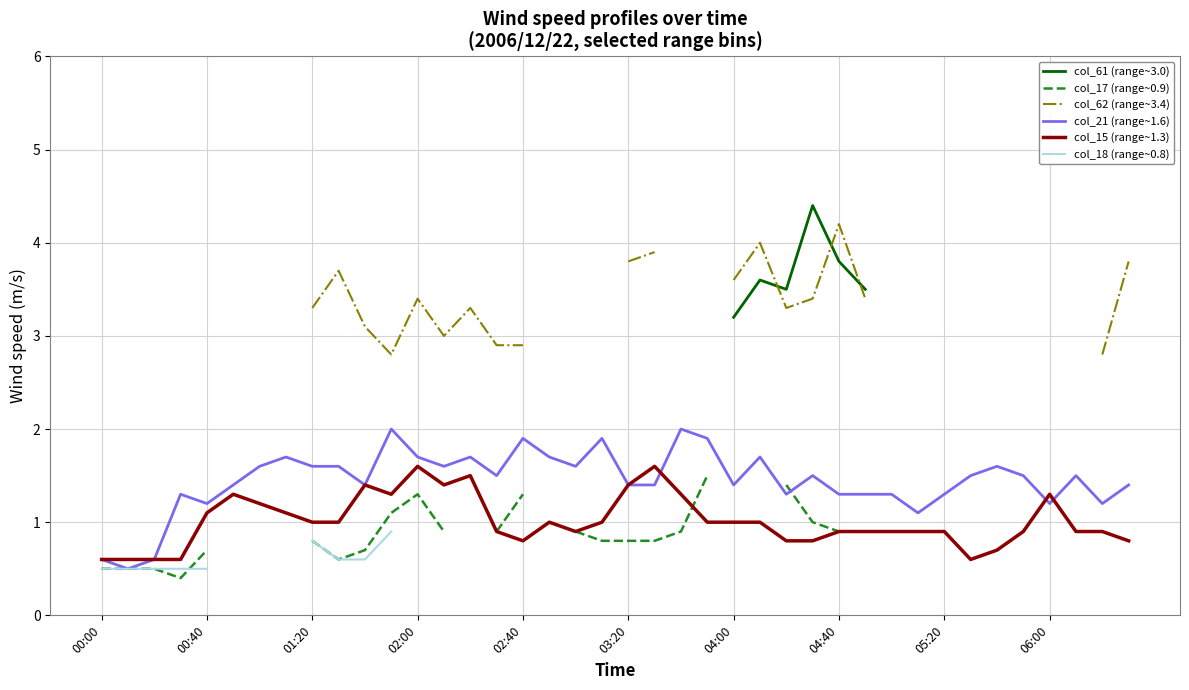

How many interior local valleys does the col_21 (range~1.6) series have?

11